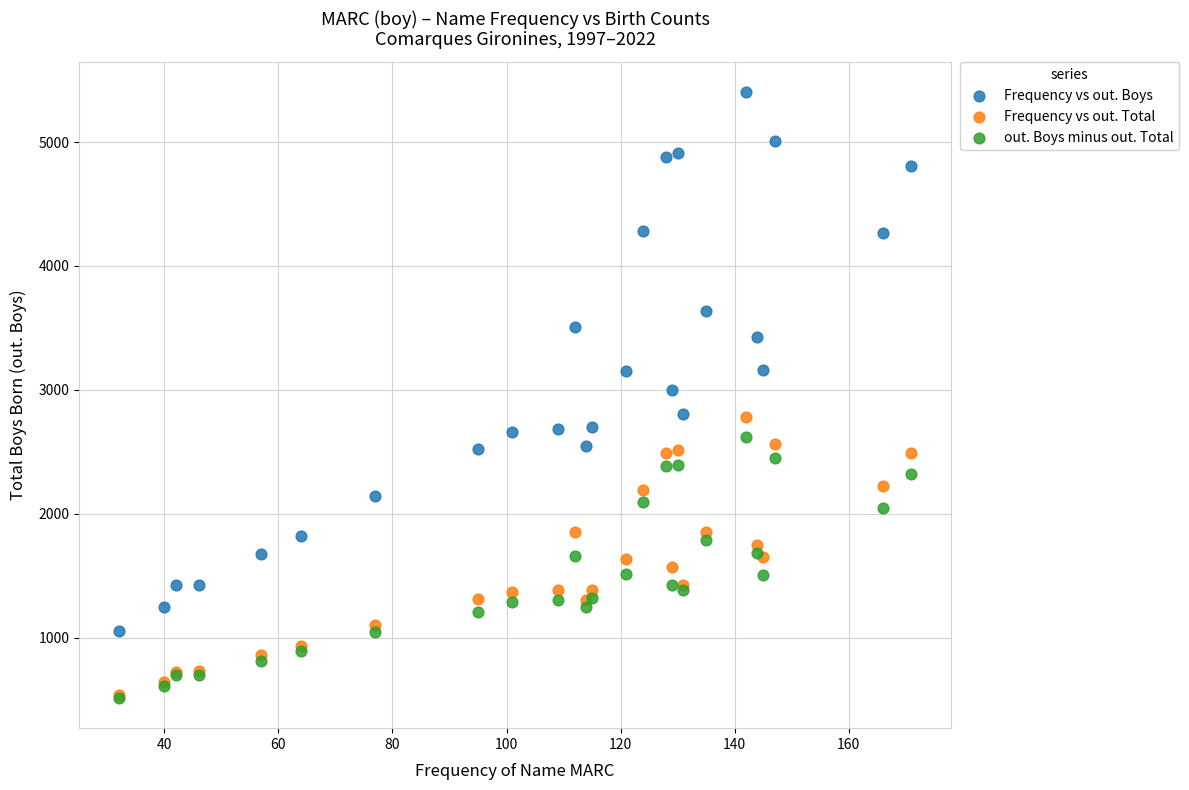

What are all the series names shown in the legend?

Frequency vs out. Boys, Frequency vs out. Total, out. Boys minus out. Total